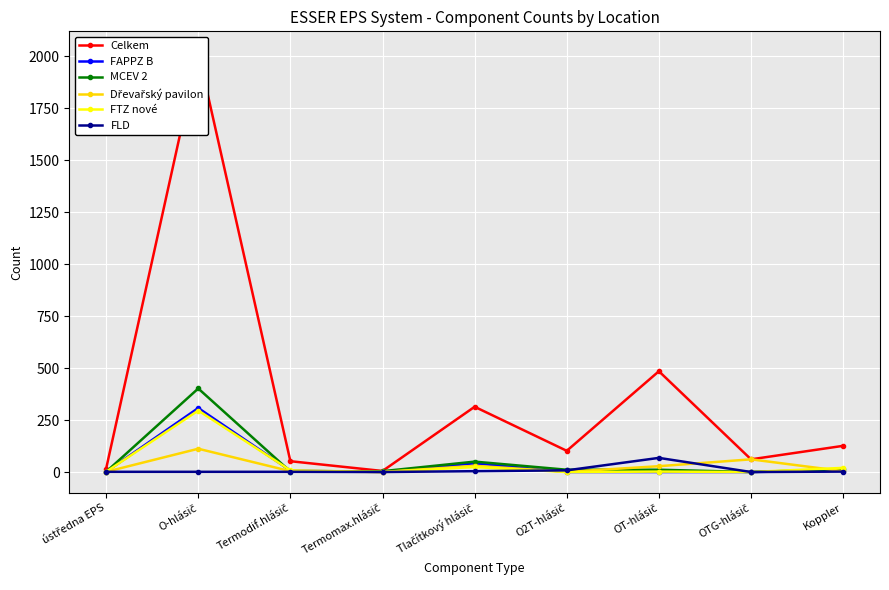

Reading left to right, what are all the values shown in this chart?

Celkem: ústředna EPS=16	O-hlásič=2020	Termodif.hlásič=52	Termomax.hlásič=5	Tlačítkový hlásič=314	O2T-hlásič=102	OT-hlásič=485	OTG-hlásič=61	Koppler=126
FAPPZ B: ústředna EPS=1	O-hlásič=308	Termodif.hlásič=7	Termomax.hlásič=0	Tlačítkový hlásič=42	O2T-hlásič=0	OT-hlásič=0	OTG-hlásič=0	Koppler=7
MCEV 2: ústředna EPS=1	O-hlásič=402	Termodif.hlásič=2	Termomax.hlásič=4	Tlačítkový hlásič=50	O2T-hlásič=11	OT-hlásič=11	OTG-hlásič=0	Koppler=14
Dřevařský pavilon: ústředna EPS=1	O-hlásič=112	Termodif.hlásič=4	Termomax.hlásič=0	Tlačítkový hlásič=30	O2T-hlásič=1	OT-hlásič=28	OTG-hlásič=61	Koppler=4
FTZ nové: ústředna EPS=1	O-hlásič=296	Termodif.hlásič=8	Termomax.hlásič=0	Tlačítkový hlásič=24	O2T-hlásič=0	OT-hlásič=2	OTG-hlásič=0	Koppler=20
FLD: ústředna EPS=1	O-hlásič=1	Termodif.hlásič=1	Termomax.hlásič=0	Tlačítkový hlásič=4	O2T-hlásič=8	OT-hlásič=68	OTG-hlásič=0	Koppler=2